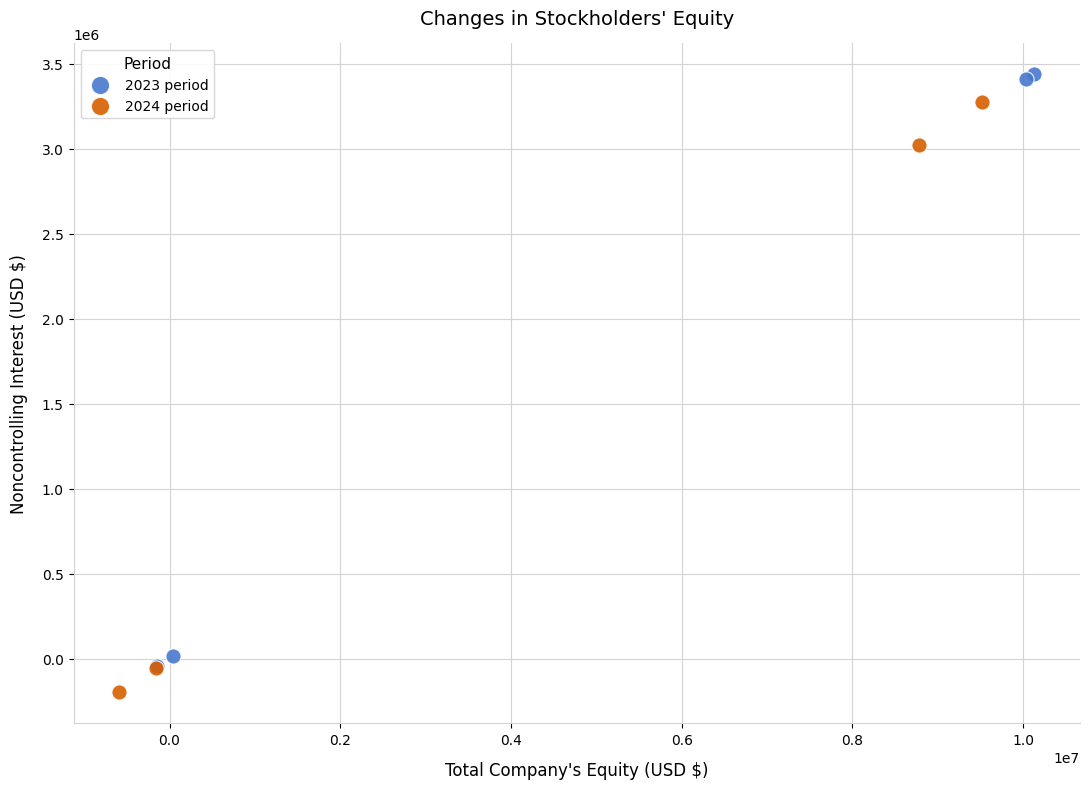

Which series has the largest Y range (max minus min)?

2023 period